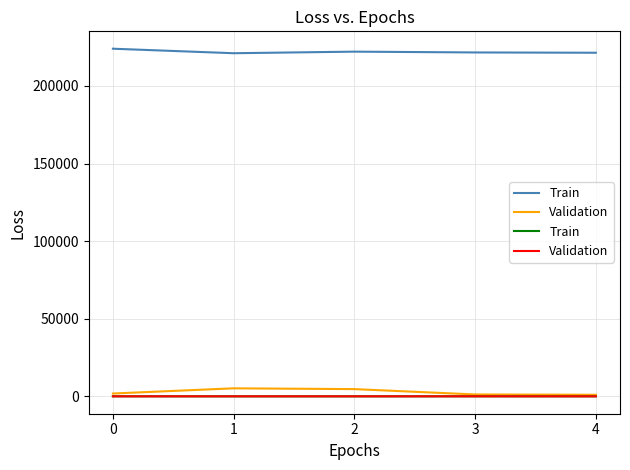

After their last crossing, which series has the higher values: Validation or Train?

Train